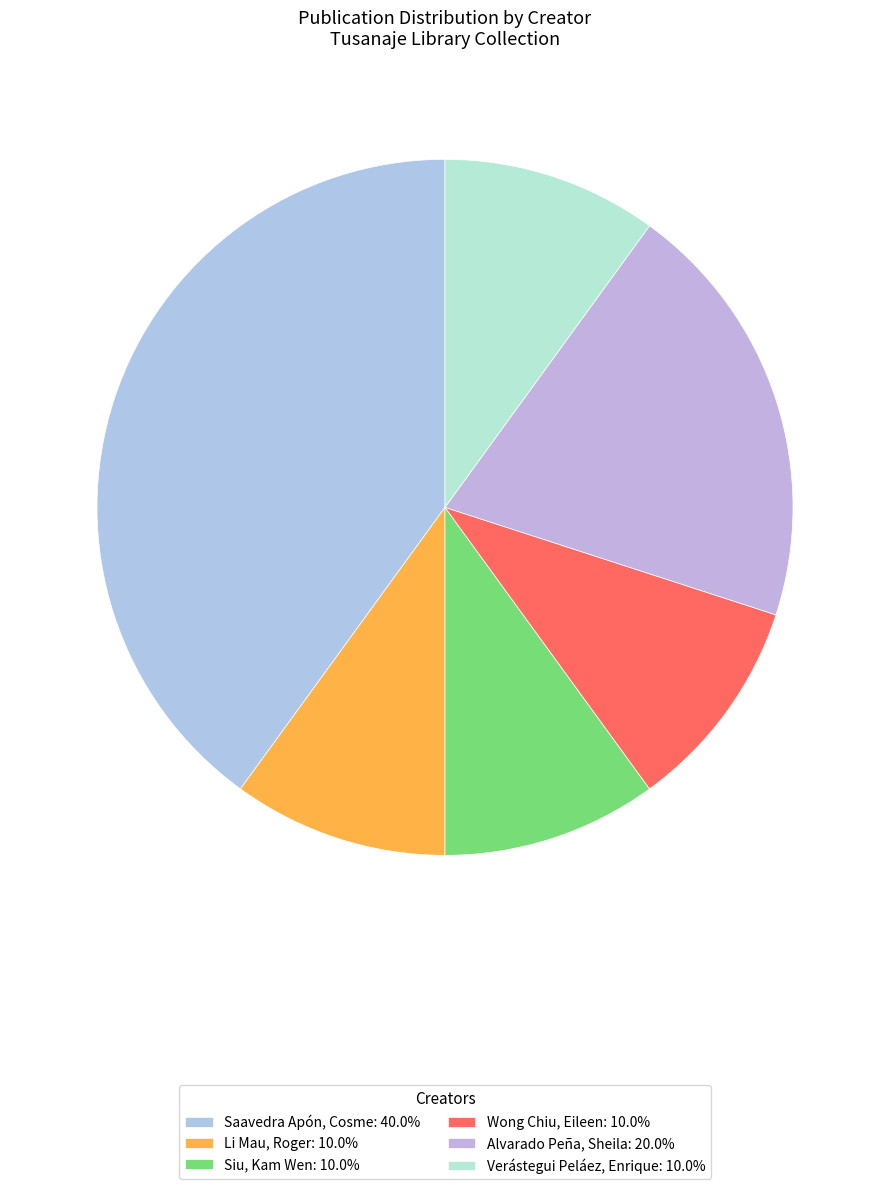

How many segments does this pie chart have?

6